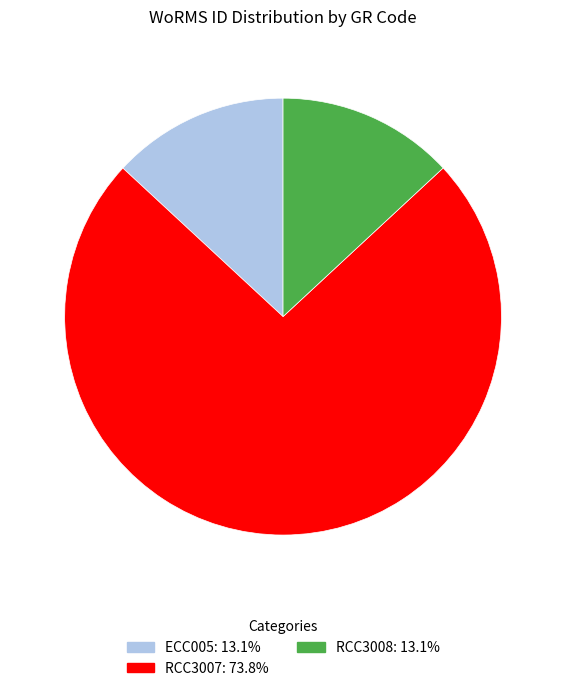

Which slice is the largest?

RCC3007